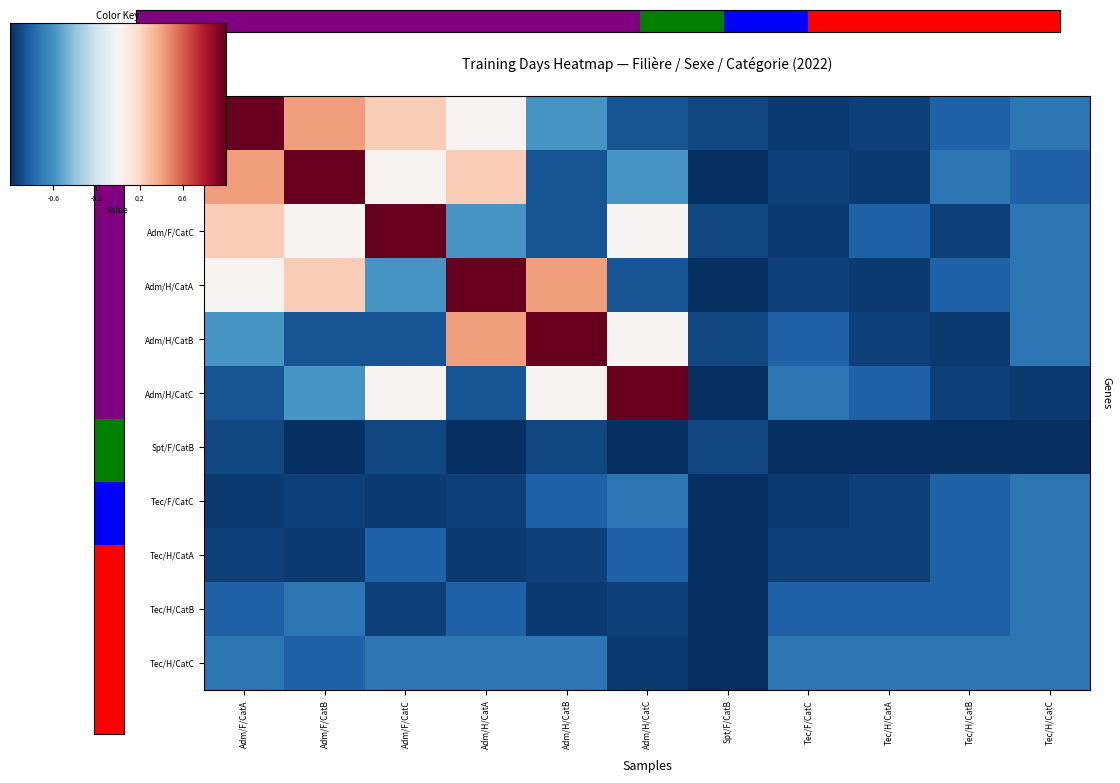

How many values in the Filière administrative / Homme / Cat C series are below 0?

8